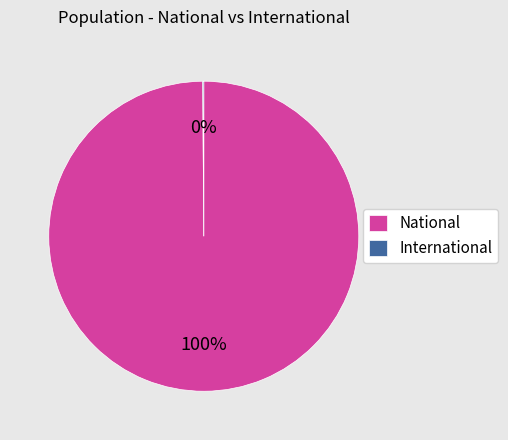

Is it true that National is 100% of the pie?

True